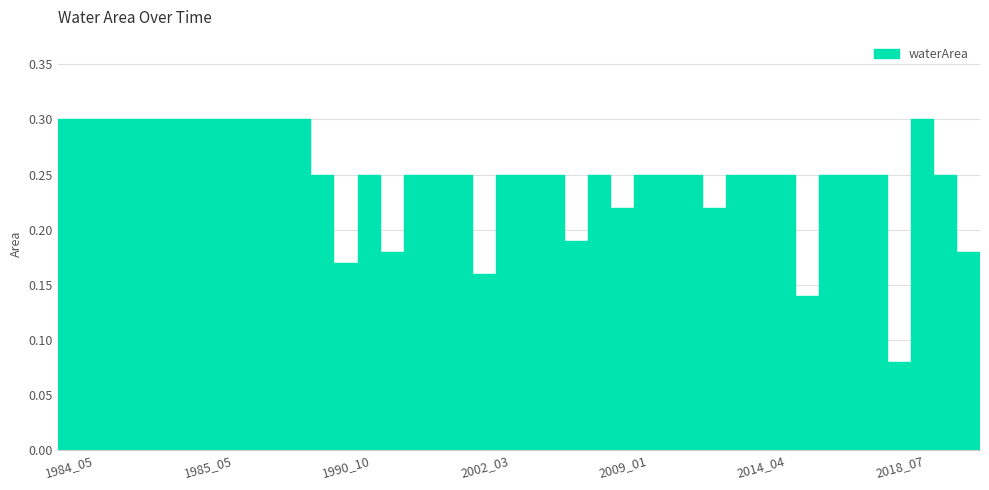

What is the maximum value shown in the chart?

0.3